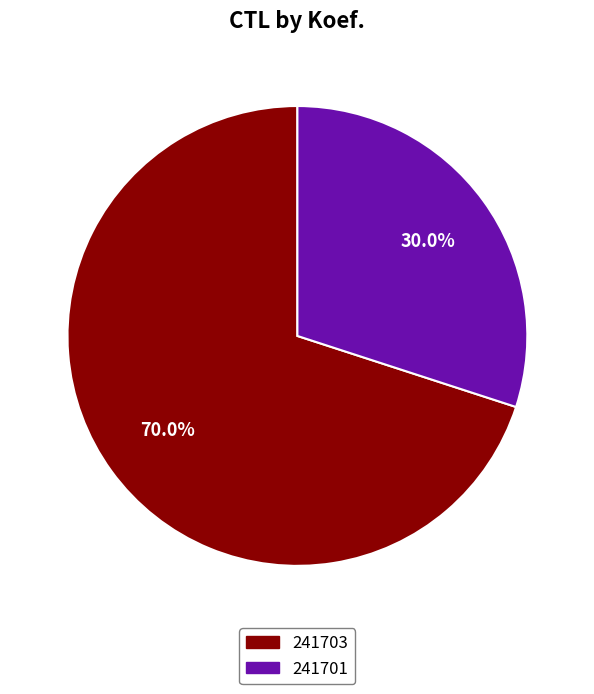

Which category has the smallest portion of the pie?

241701